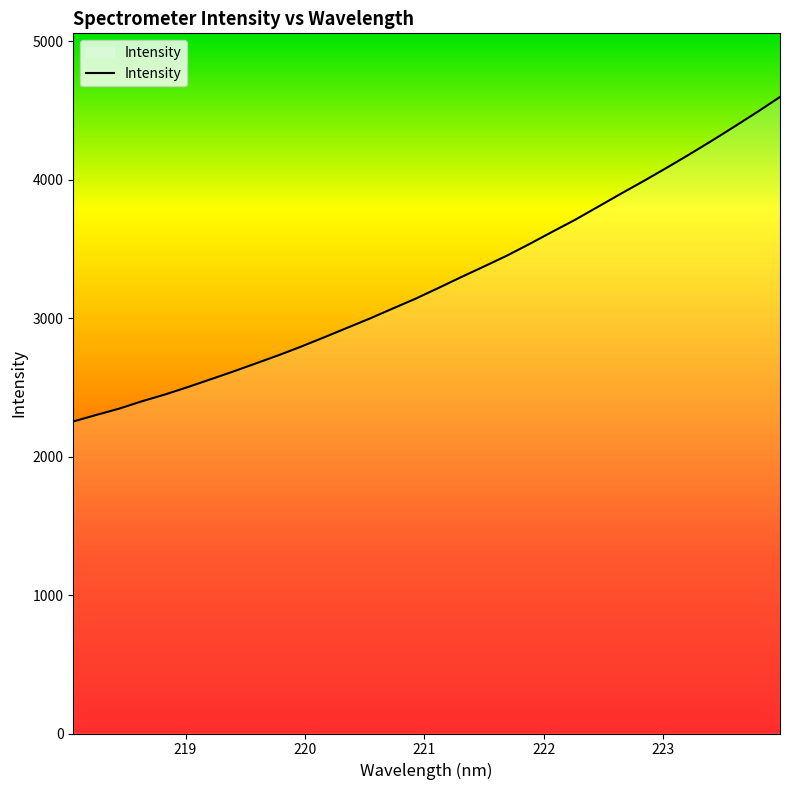

What is the difference between the maximum and minimum values?

2344.4